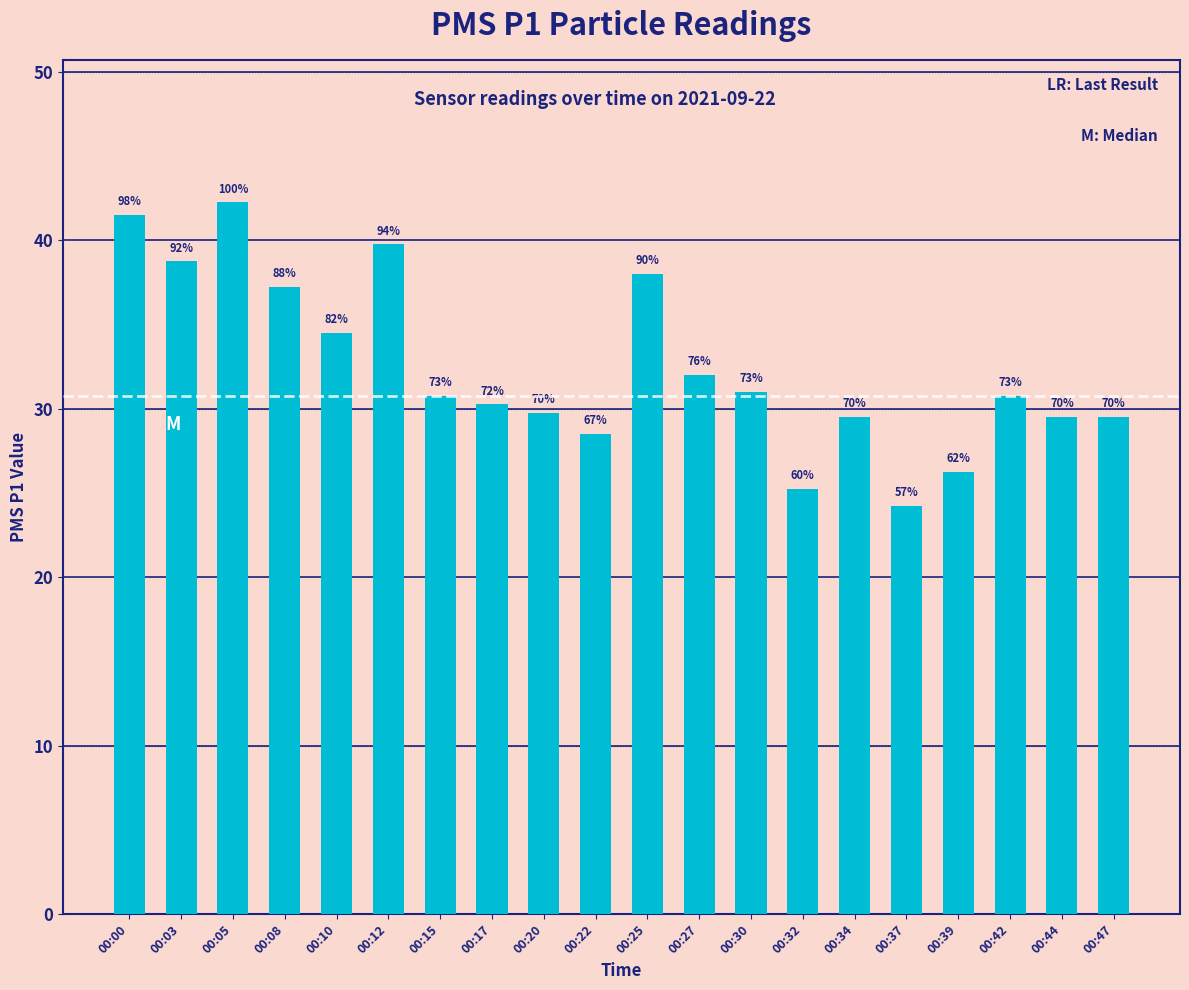

What is the change in value from 00:15 to 00:25?

+7.2